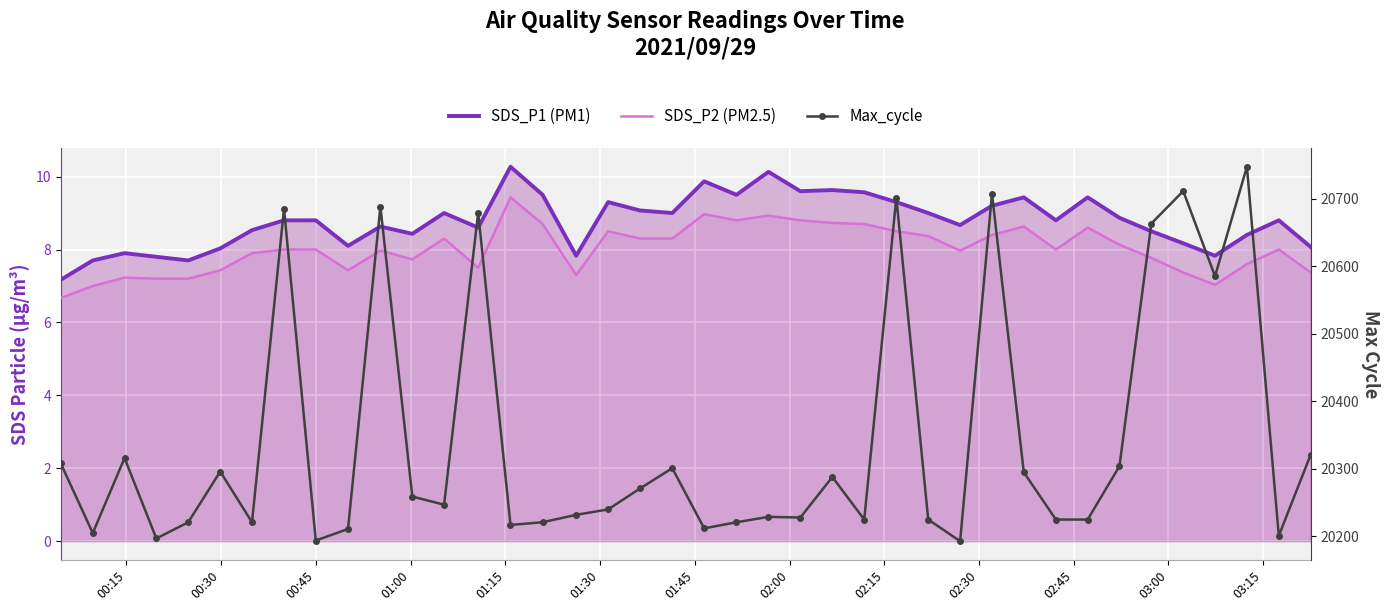

What is the maximum value shown in the chart?

20747.0